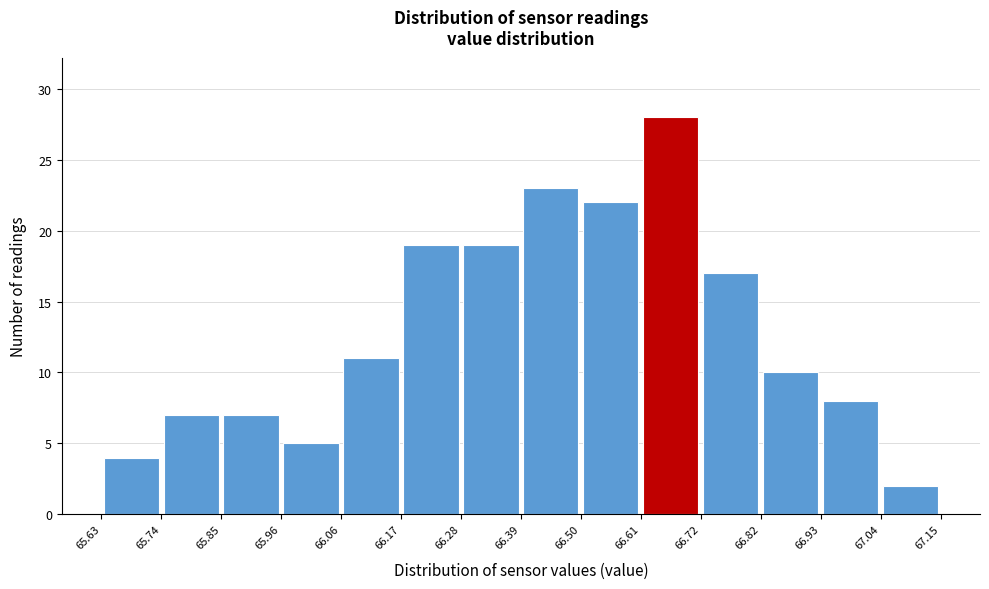

What is the height of the bar covering 66.72 to 66.82 on the x-axis? The values are not printed on the chart, so give them approximately, as read against the axis.

17